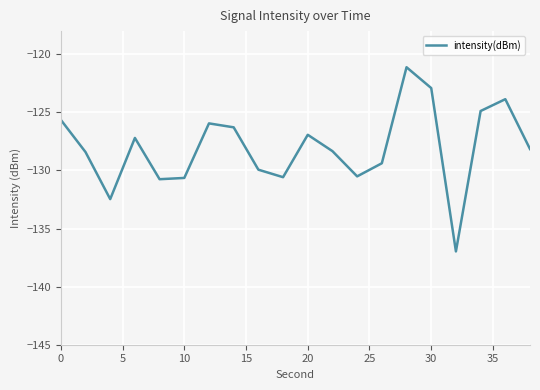

What is the minimum value shown in the chart?

-137.0